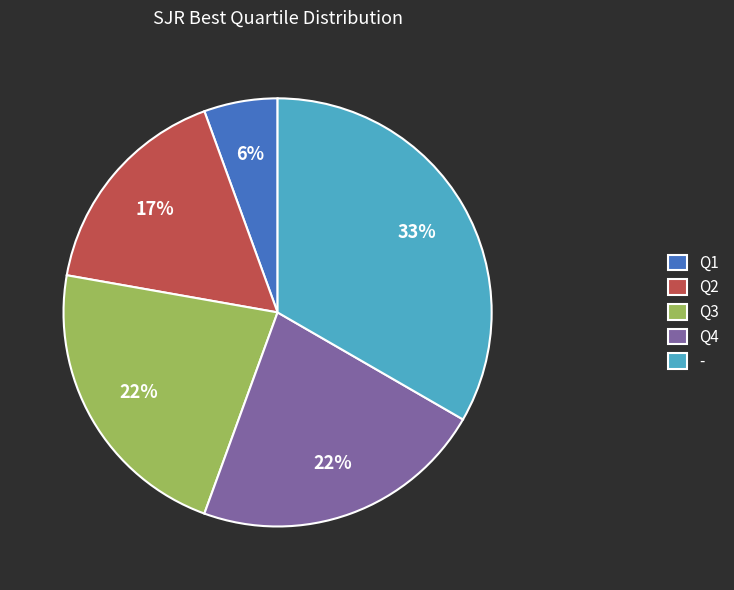

What percentage is the - slice, to the nearest percent?

33%